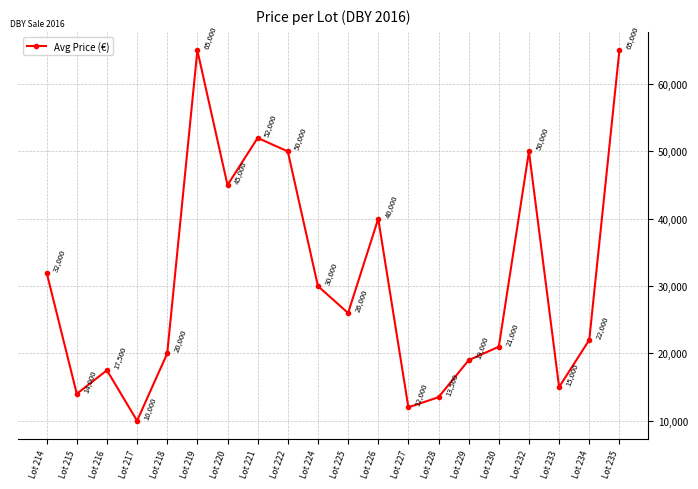

What is the value of the 8th point from the left?

52000